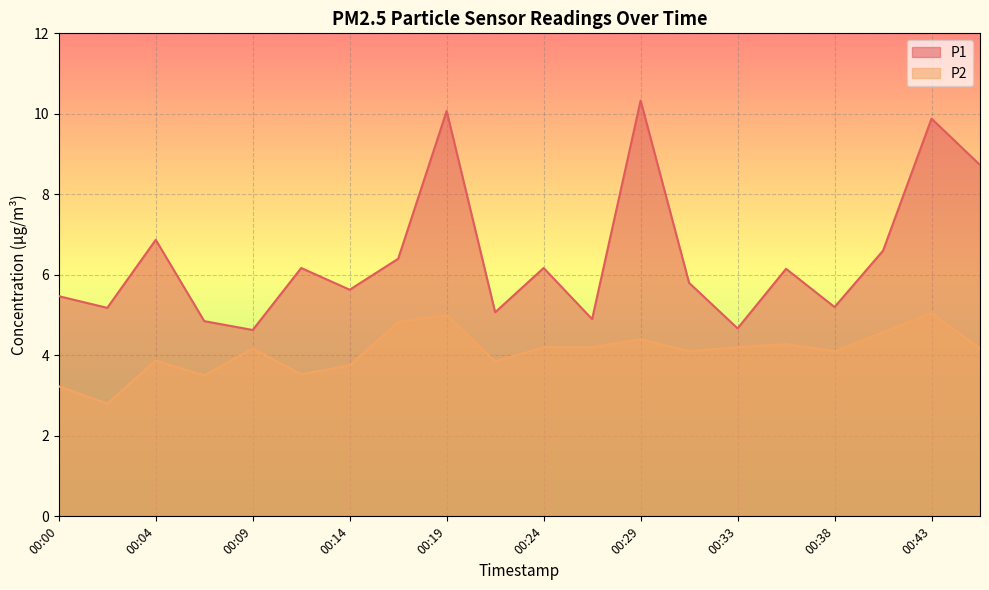

What is the total value across all series at 00:14?

9.4